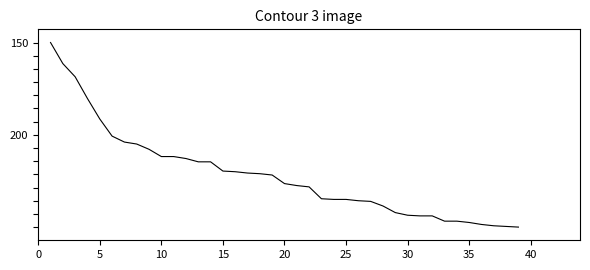

Does the chart have visible grid lines?

No